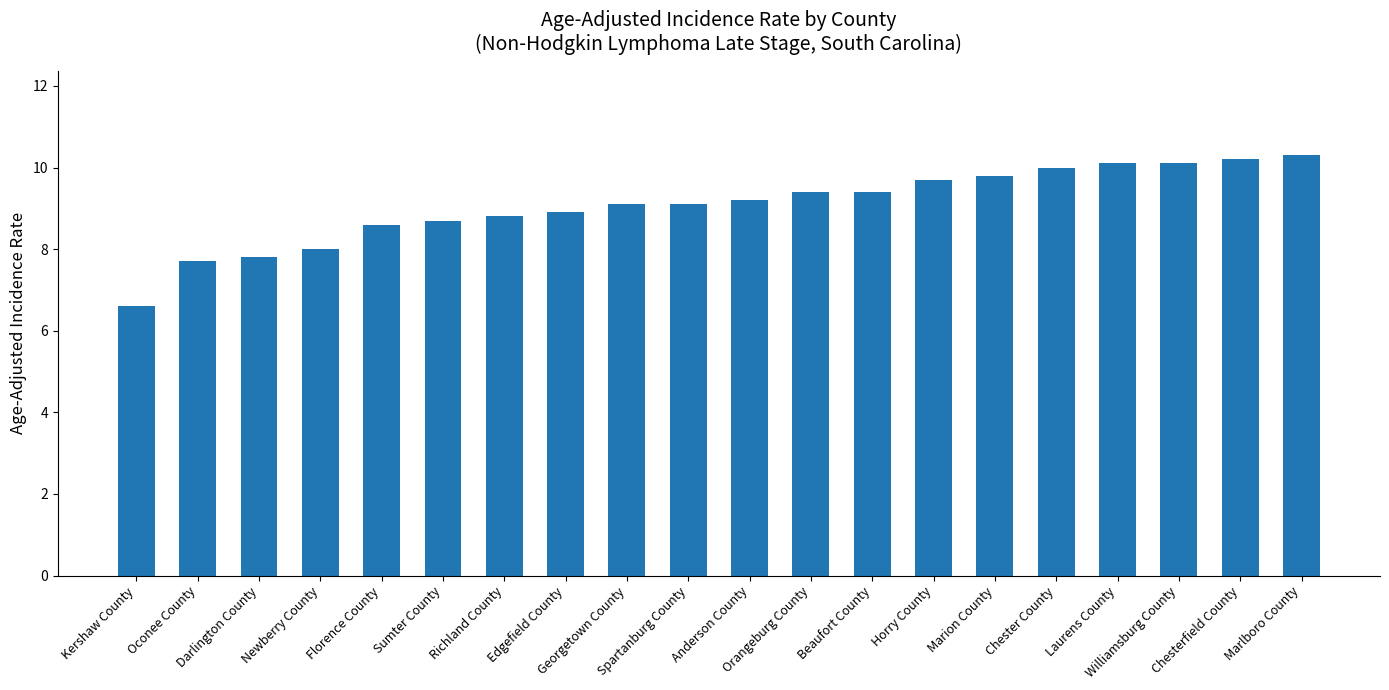

Between Chester County and Florence County, which is larger?

Chester County